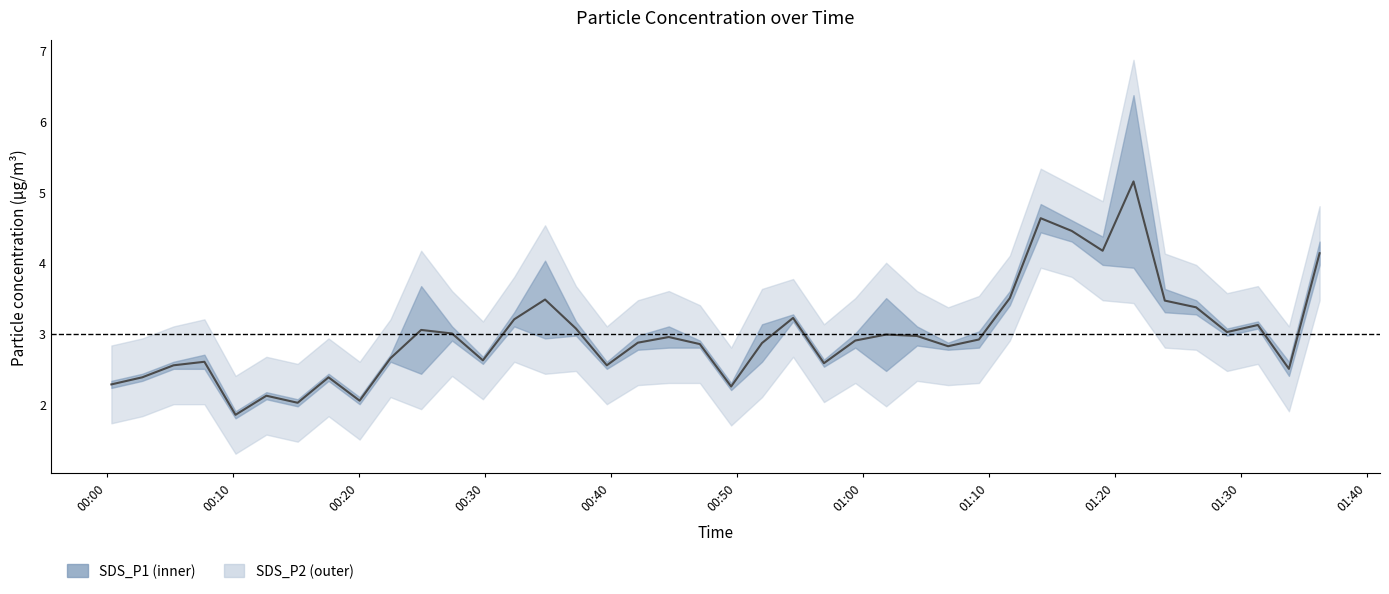

What is the maximum value for SDS_P1?

6.4